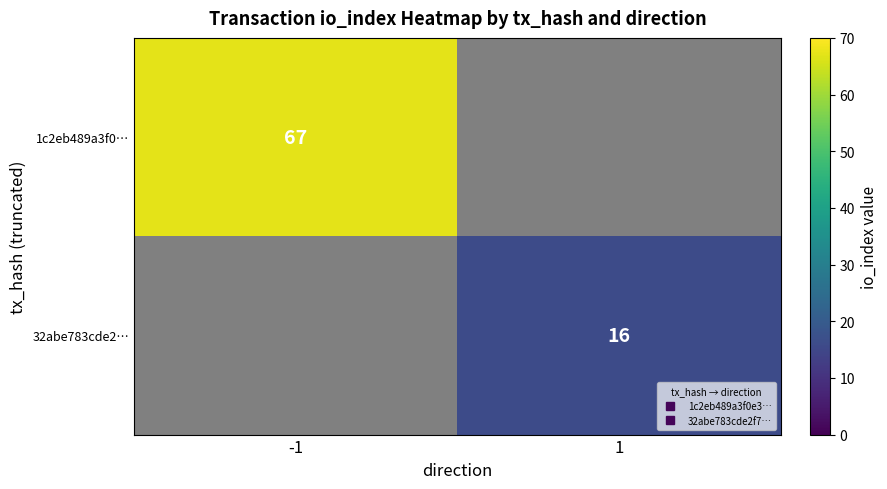

What is the approximate value of 1c2eb489a3f0… at -1?

67.0